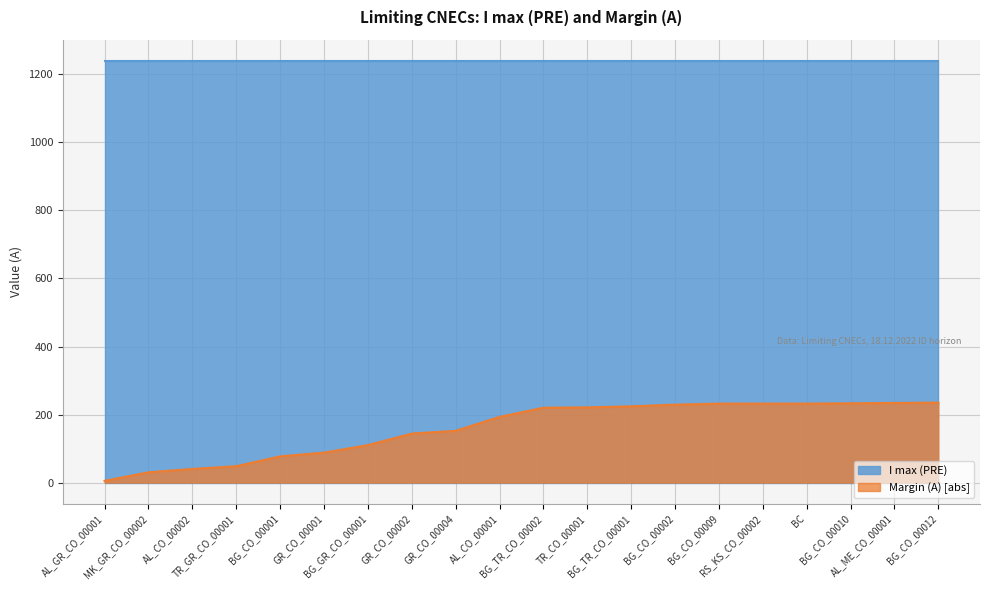

True or false: the data shows 117 at BG_CO_00012.

False